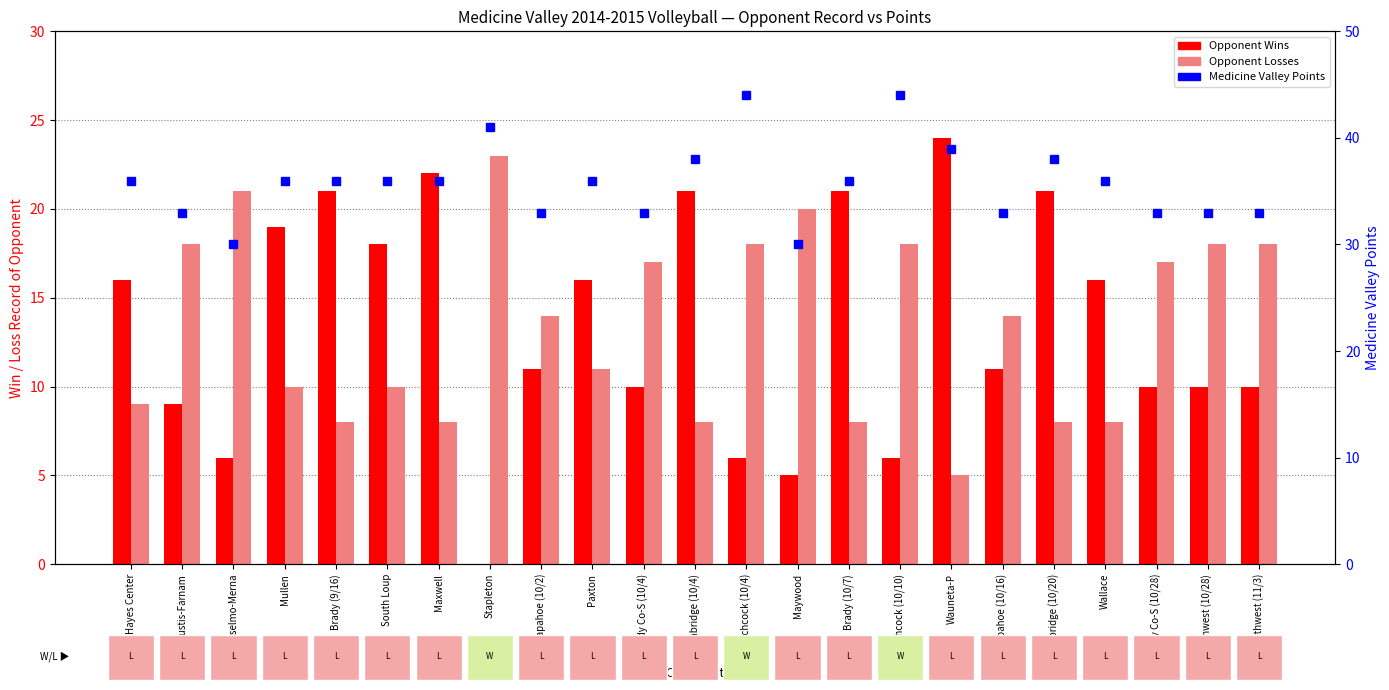

How many values in the Points series are below 36?

9